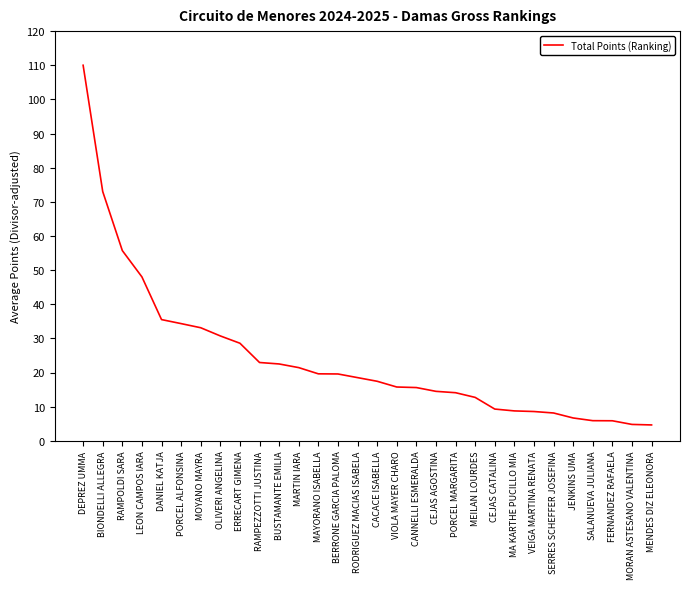

What is the difference between the values at MA KARTHE PUCILLO MIA and SALANUEVA JULIANA?

2.9